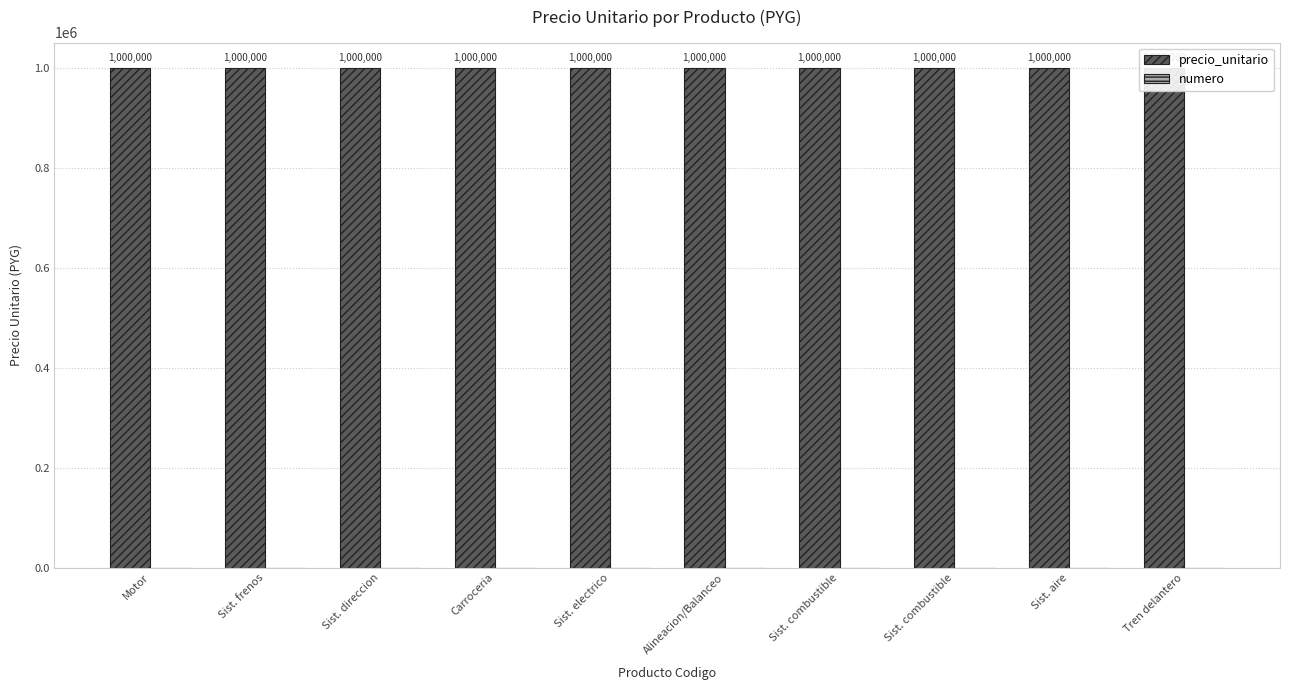

What is the spread (max minus min) of values at Sist. frenos?

999998